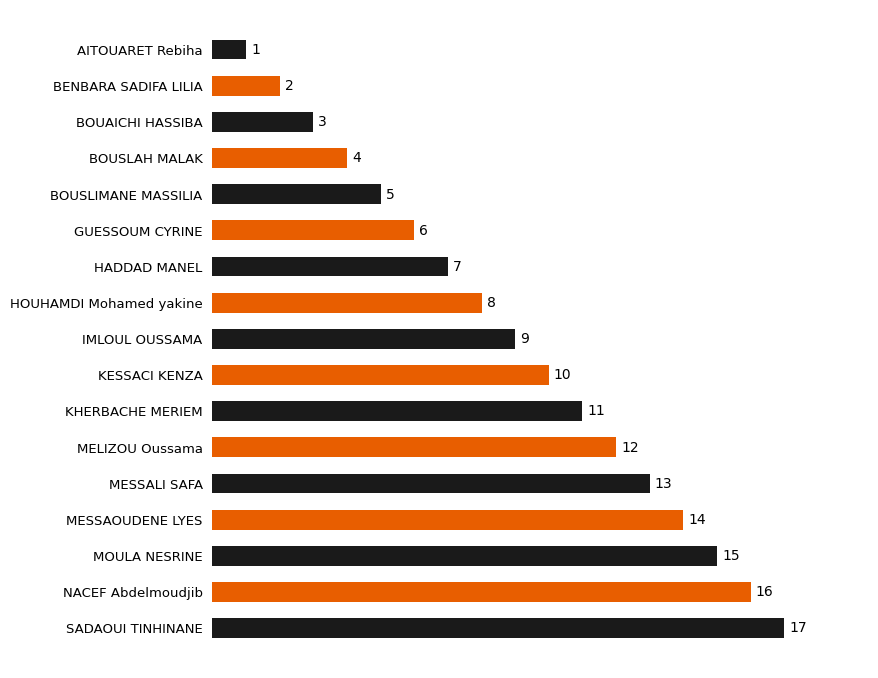

List the labels in order of value, largest first.

SADAOUI TINHINANE, NACEF Abdelmoudjib, MOULA NESRINE, MESSAOUDENE LYES, MESSALI SAFA, MELIZOU Oussama, KHERBACHE MERIEM, KESSACI KENZA, IMLOUL OUSSAMA, HOUHAMDI Mohamed yakine, HADDAD MANEL, GUESSOUM CYRINE, BOUSLIMANE MASSILIA, BOUSLAH MALAK, BOUAICHI HASSIBA, BENBARA SADIFA LILIA, AITOUARET Rebiha